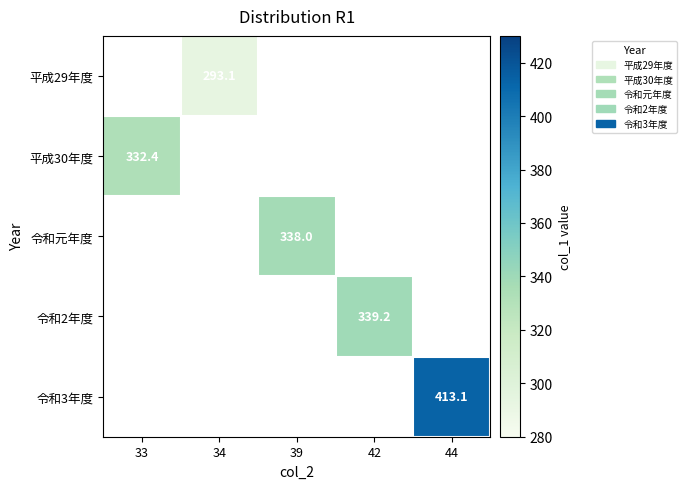

Count the number of categories in the chart.

5